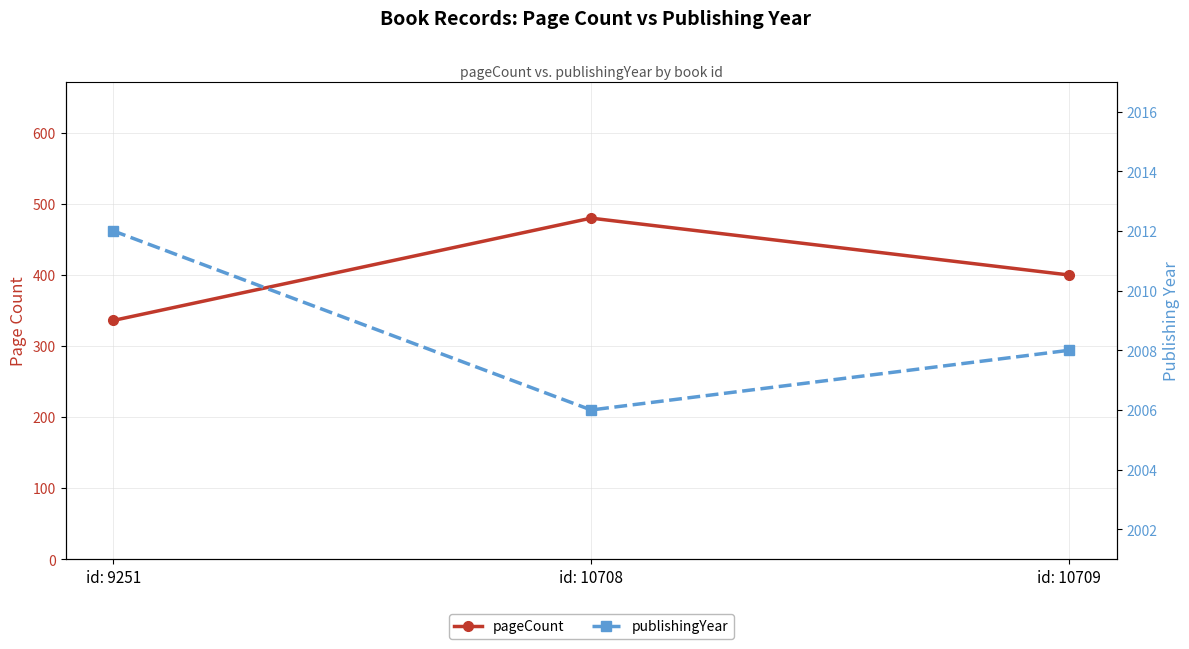

What value does the pageCount series have at id: 9251?

336